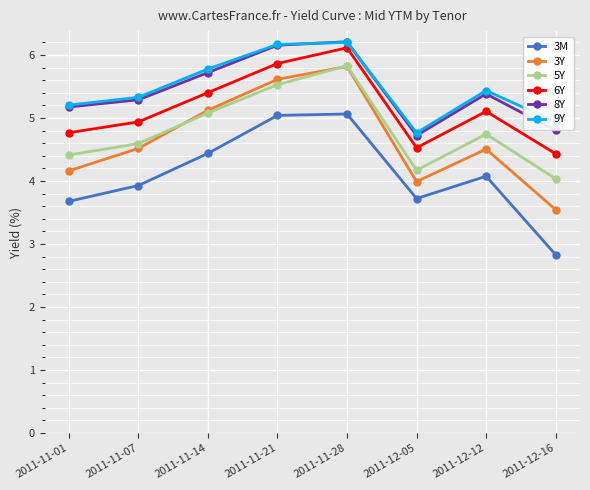

List the labels in order of 6Y value, largest first.

2011-11-28, 2011-11-21, 2011-11-14, 2011-12-12, 2011-11-07, 2011-11-01, 2011-12-05, 2011-12-16